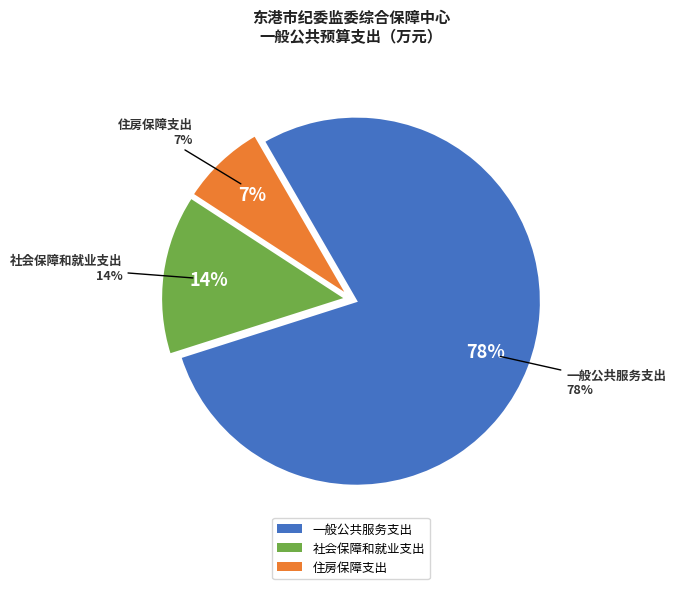

Which slice is the smallest?

住房保障支出